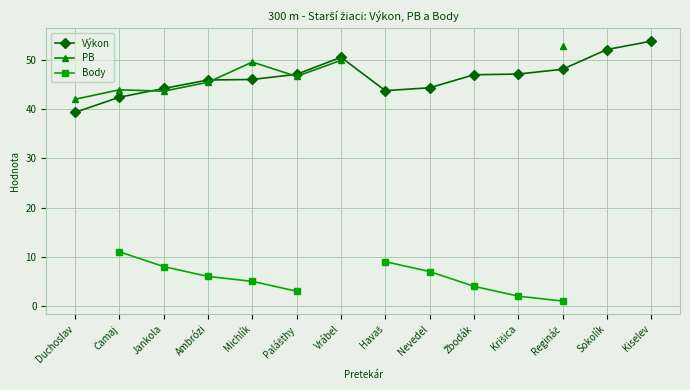

At which label does Výkon first exceed 46?

Palášthy